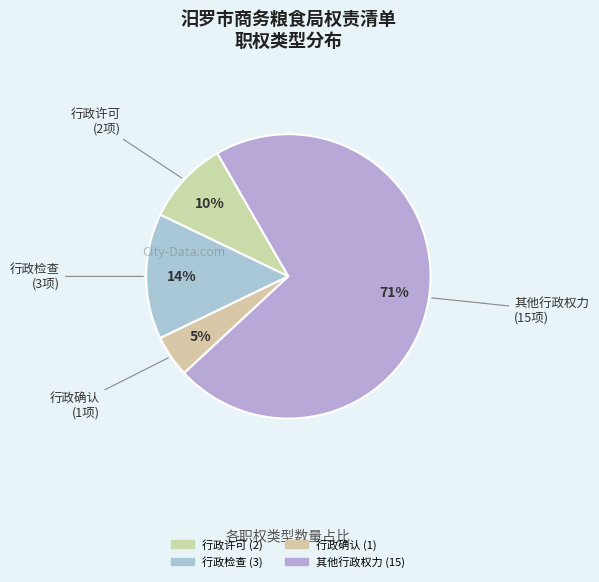

Is 其他行政权力 the majority of the pie?

Yes